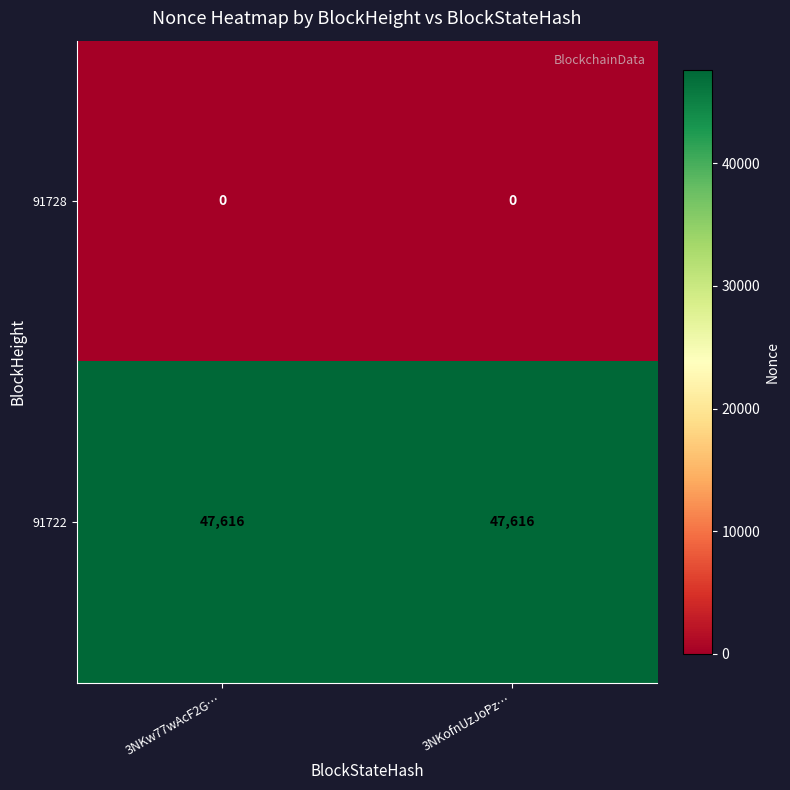

Reading right to left, what are all the values shown in this chart?

91728: 0	0
91722: 47616	47616